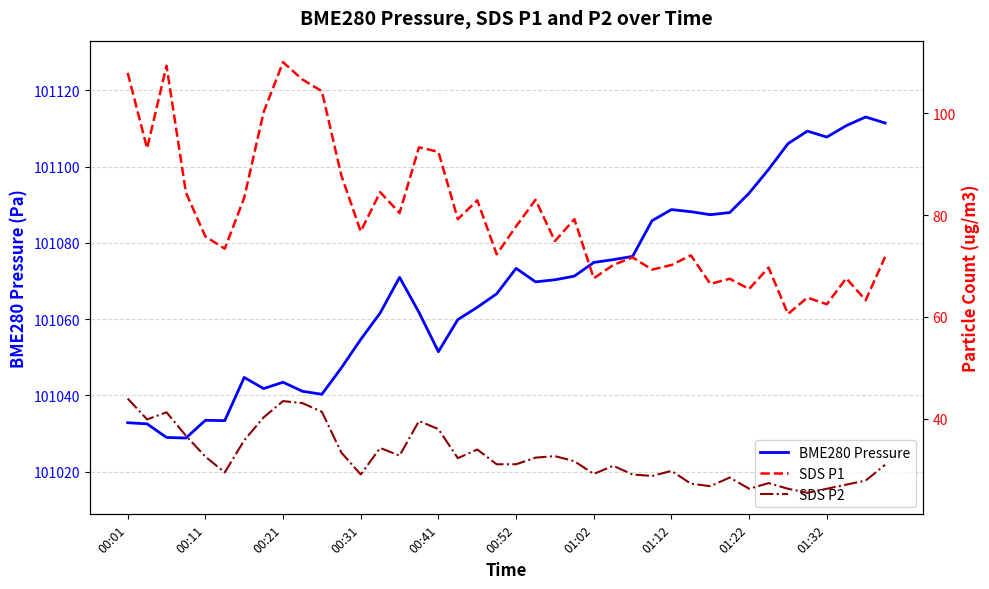

Reading right to left, what are all the values shown in this chart?

BME280 Pressure: 101111.4	101113.0	101110.7	101107.7	101109.3	101106.0	101099.2	101093.0	101087.9	101087.4	101088.2	101088.7	101085.8	101076.4	101075.6	101074.9	101071.3	101070.3	101069.8	101073.3	101066.6	101063.1	101059.9	101051.5	101061.8	101070.9	101061.6	101054.7	101047.2	101040.3	101041.1	101043.5	101041.8	101044.7	101033.4	101033.5	101028.8	101029.0	101032.6	101032.9
SDS P1: 71.8	63.3	67.6	62.5	63.8	60.6	69.7	65.5	67.5	66.5	72.1	70.2	69.3	71.7	70.2	67.6	79.2	74.9	83.0	77.8	72.3	82.9	79.2	92.4	93.3	80.4	84.5	76.8	87.8	104.3	106.6	110.0	100.2	83.4	73.4	75.8	84.4	109.3	93.1	107.9
SDS P2: 31.0	27.9	27.1	26.3	25.5	26.3	27.4	26.3	28.5	26.8	27.3	29.8	28.8	29.1	30.8	29.2	31.7	32.7	32.4	31.1	31.1	34.0	32.3	38.0	39.6	32.8	34.3	29.1	33.4	41.4	43.1	43.5	40.3	35.8	29.5	32.6	36.7	41.3	39.9	44.0